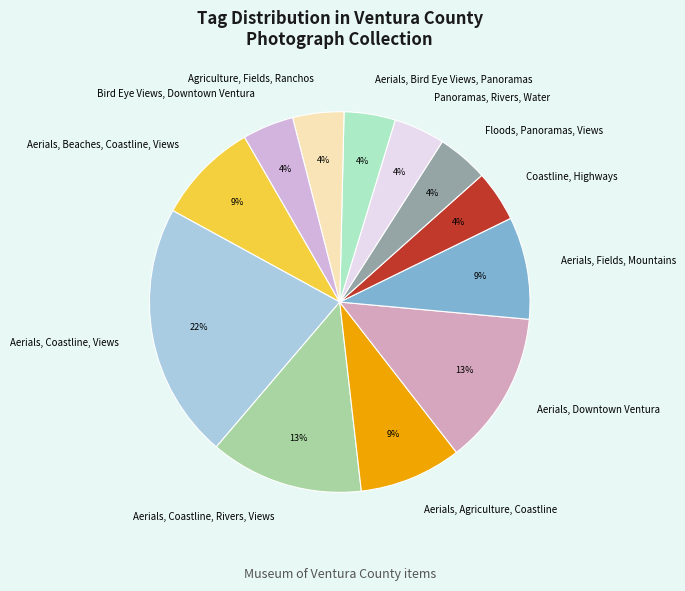

True or false: Agriculture, Fields, Ranchos accounts for 10% of the total.

False